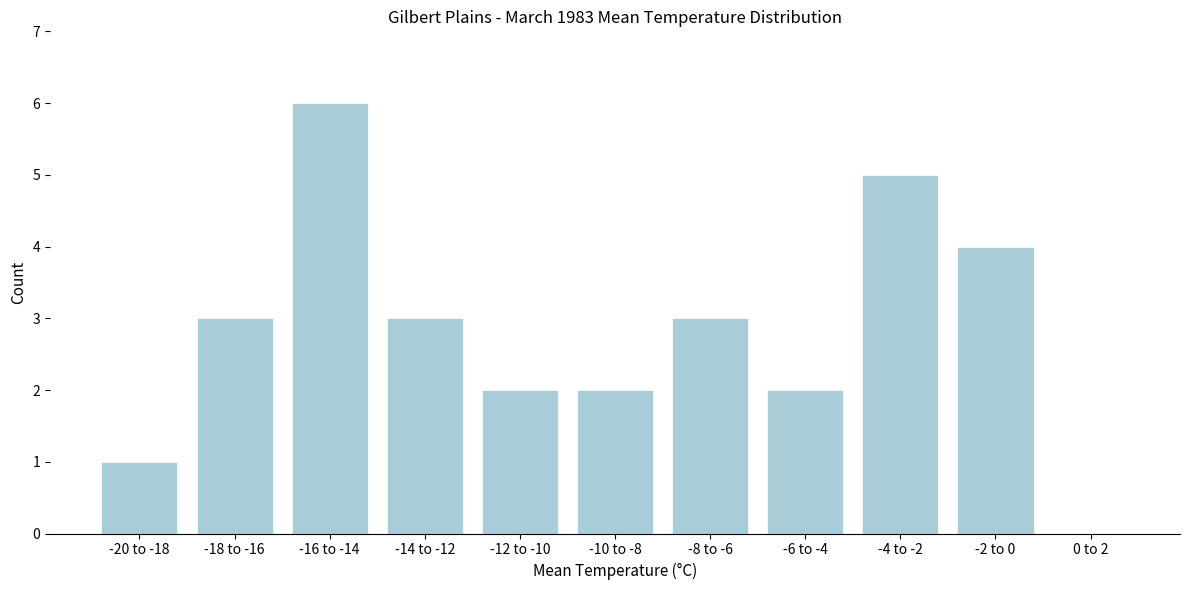

Reading right to left, list all the values displayed in this chart.

0 to 2=0	-2 to 0=4	-4 to -2=5	-6 to -4=2	-8 to -6=3	-10 to -8=2	-12 to -10=2	-14 to -12=3	-16 to -14=6	-18 to -16=3	-20 to -18=1